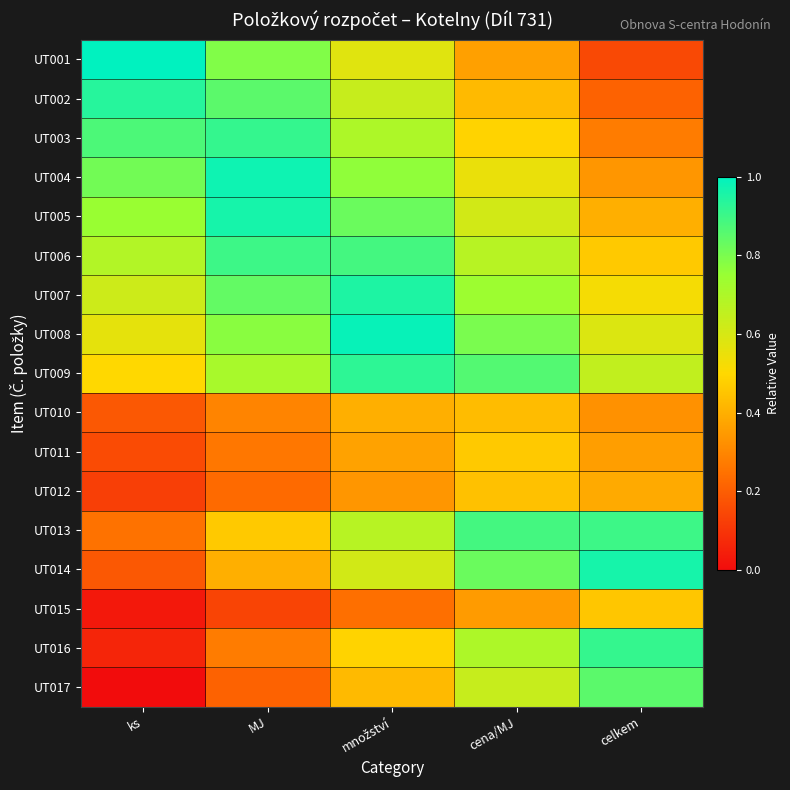

Reading left to right, list all the values displayed in this chart.

UT001: ks=1.0	MJ=0.8	množství=0.6	cena/MJ=0.4	celkem=0.1
UT002: ks=0.9	MJ=0.8	množství=0.6	cena/MJ=0.4	celkem=0.2
UT003: ks=0.9	MJ=0.9	množství=0.7	cena/MJ=0.5	celkem=0.3
UT004: ks=0.8	MJ=1.0	množství=0.8	cena/MJ=0.5	celkem=0.3
UT005: ks=0.7	MJ=1.0	množství=0.8	cena/MJ=0.6	celkem=0.4
UT006: ks=0.7	MJ=0.9	množství=0.9	cena/MJ=0.7	celkem=0.5
UT007: ks=0.6	MJ=0.8	množství=0.9	cena/MJ=0.7	celkem=0.5
UT008: ks=0.6	MJ=0.8	množství=1.0	cena/MJ=0.8	celkem=0.6
UT009: ks=0.5	MJ=0.7	množství=0.9	cena/MJ=0.9	celkem=0.6
UT010: ks=0.2	MJ=0.3	množství=0.4	cena/MJ=0.4	celkem=0.3
UT011: ks=0.2	MJ=0.3	množství=0.4	cena/MJ=0.5	celkem=0.4
UT012: ks=0.1	MJ=0.2	množství=0.3	cena/MJ=0.4	celkem=0.4
UT013: ks=0.2	MJ=0.5	množství=0.7	cena/MJ=0.9	celkem=0.9
UT014: ks=0.2	MJ=0.4	množství=0.6	cena/MJ=0.8	celkem=1.0
UT015: ks=0.0	MJ=0.1	množství=0.2	cena/MJ=0.3	celkem=0.5
UT016: ks=0.1	MJ=0.3	množství=0.5	cena/MJ=0.7	celkem=0.9
UT017: ks=0.0	MJ=0.2	množství=0.4	cena/MJ=0.6	celkem=0.8